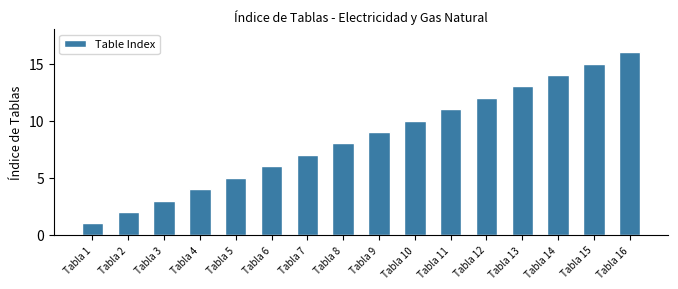

What is the change in value from Tabla 3 to Tabla 7?

+4